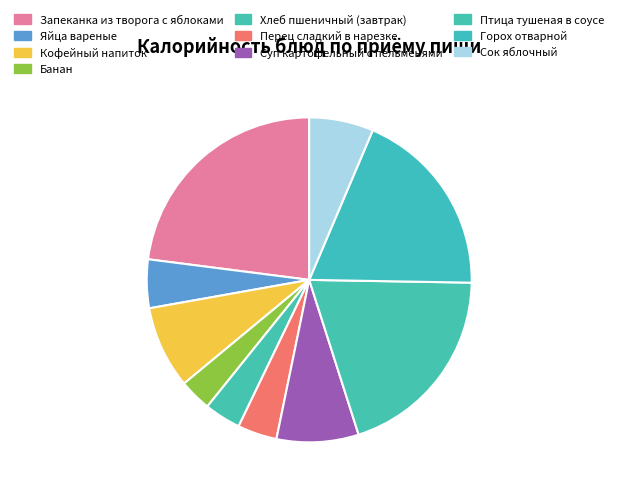

Which has a higher value, Сок яблочный or Птица тушеная в соусе?

Птица тушеная в соусе